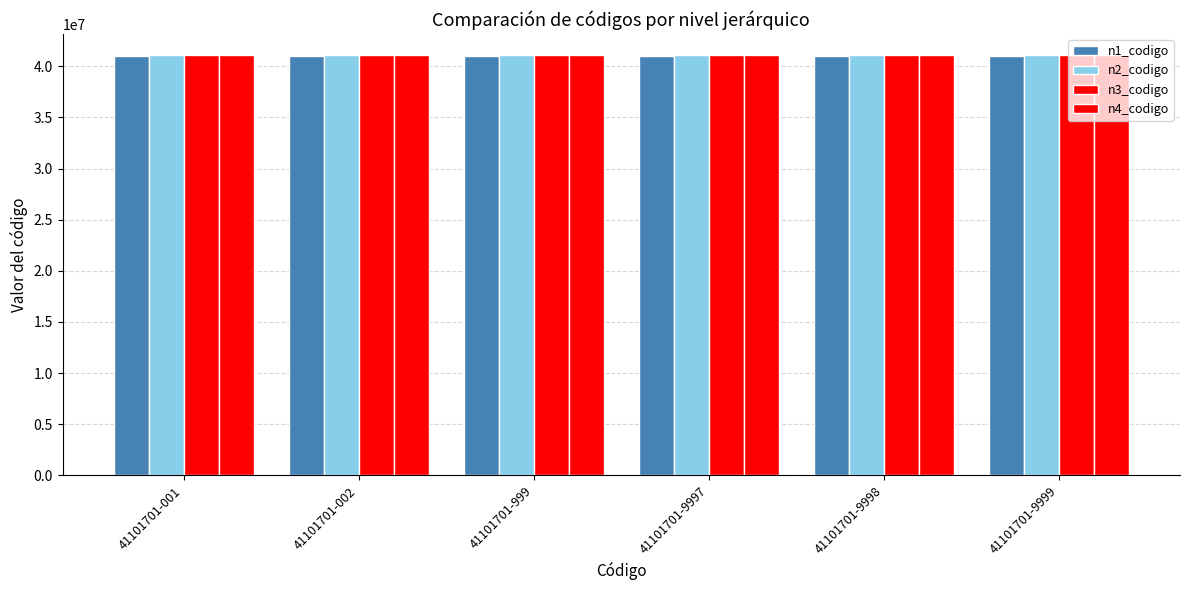

How many categories are shown in the chart?

6